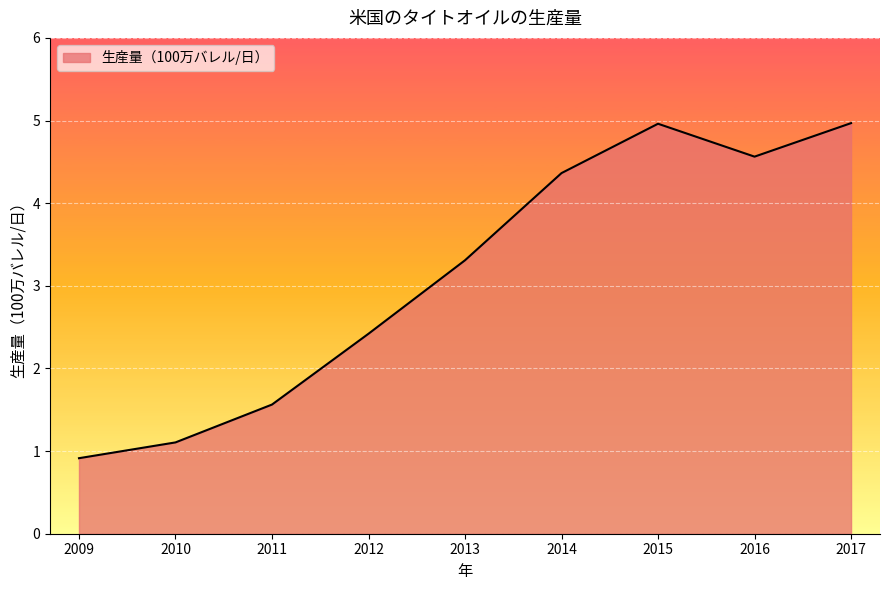

What is the ratio of the value at 2015 to the value at 2014?

1.1